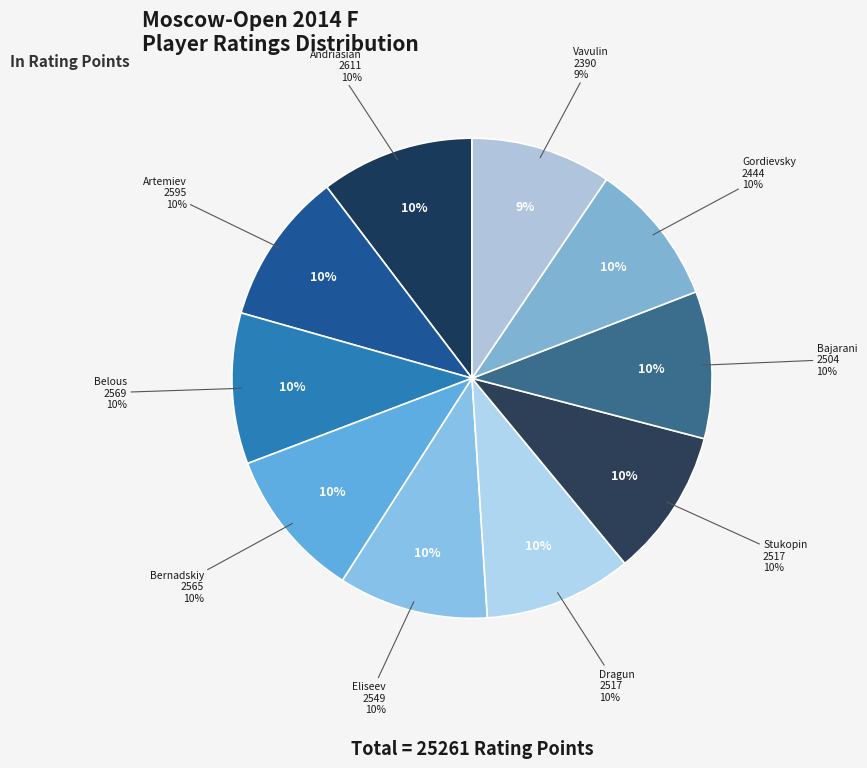

What is the largest slice in the pie chart?

Andriasian Zaven (ARM)